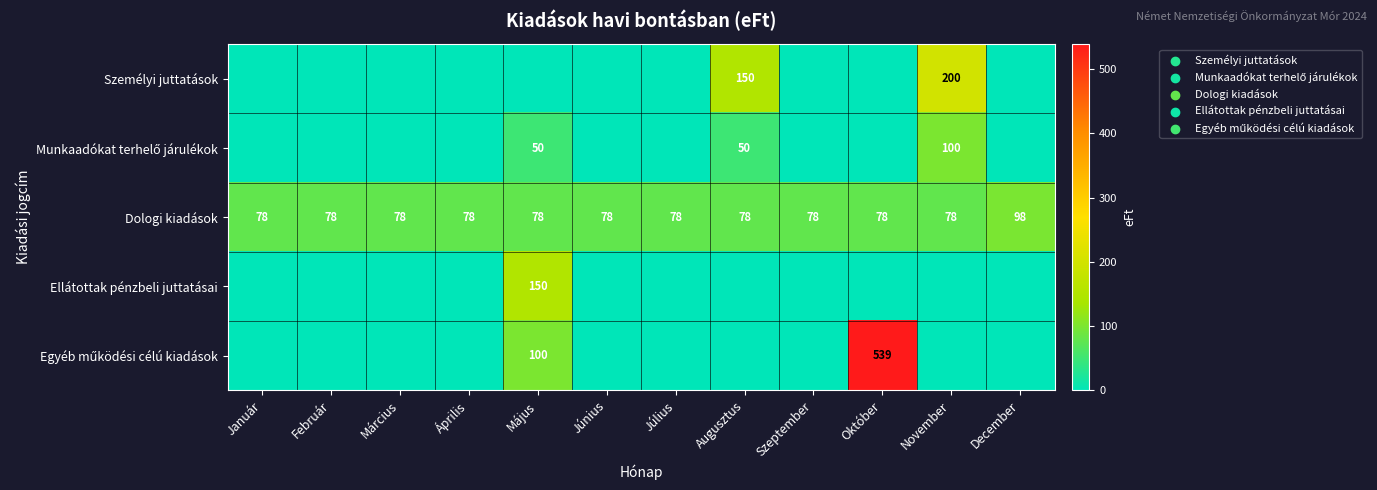

What is the average value of the Dologi kiadások series?

80